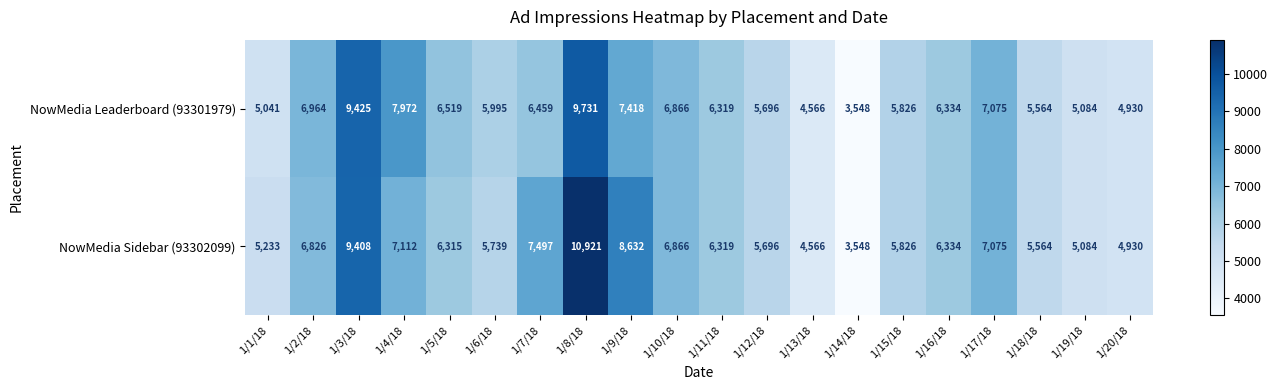

What is the smallest value displayed?

3548